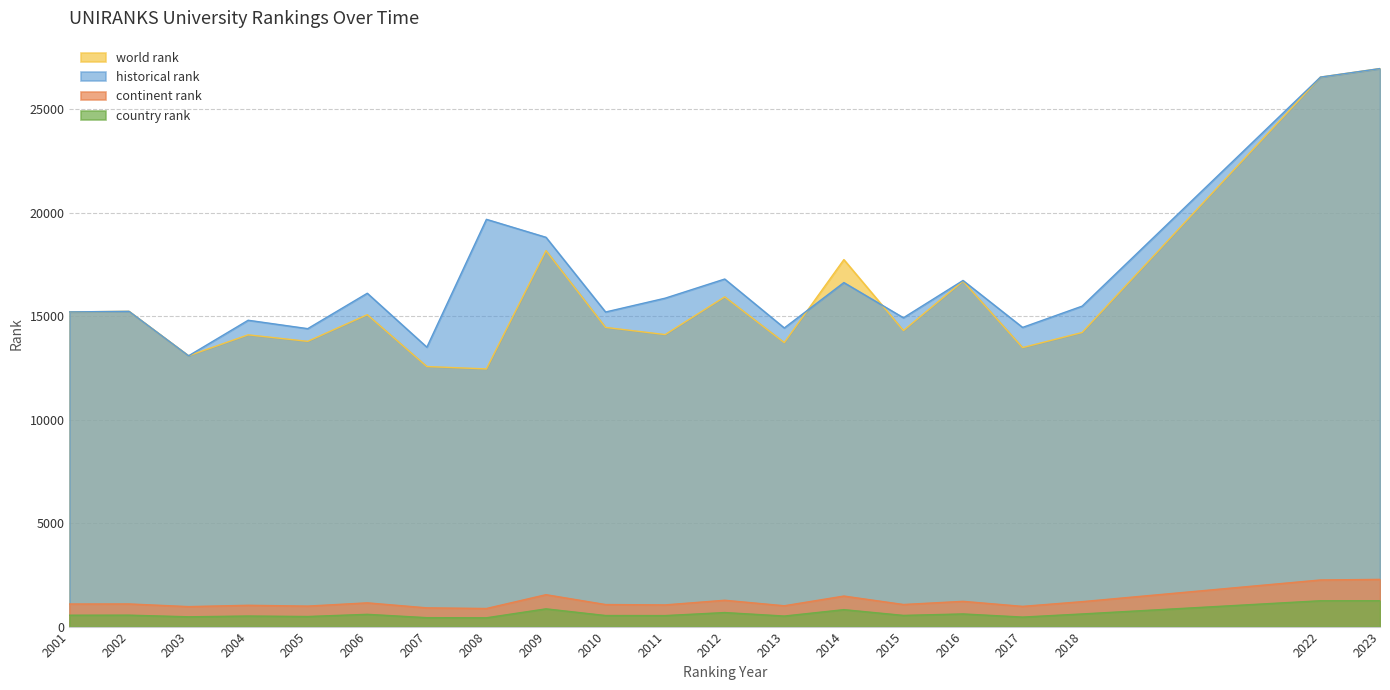

True or false: world rank has more than 1 interior local peaks.

True